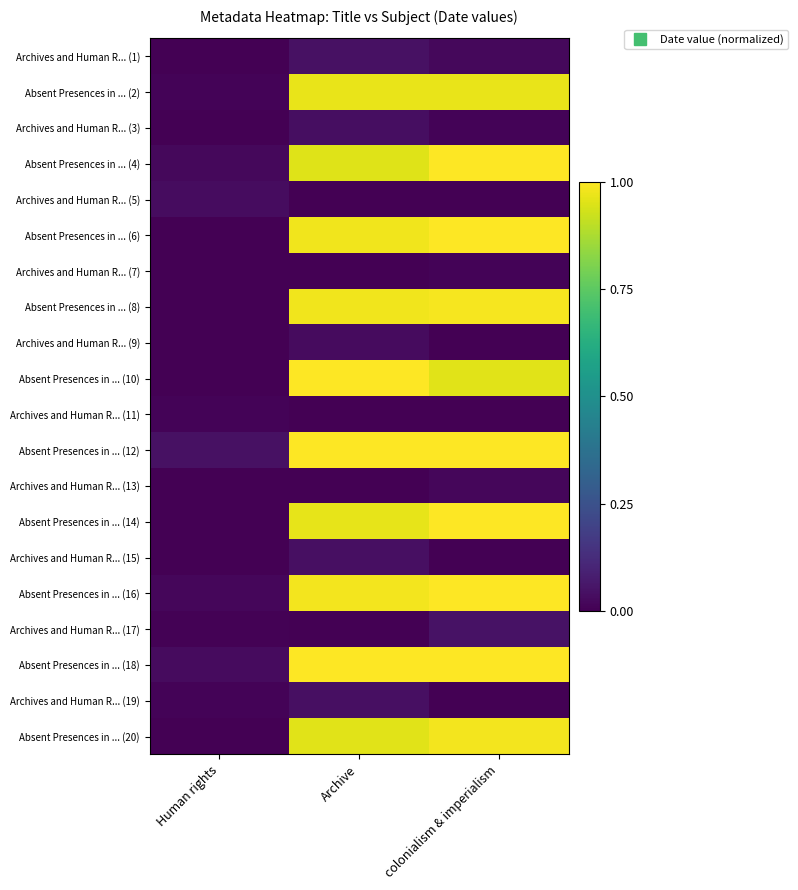

Rank the series at Archive from lowest to highest value.

Archives and Human R... (5), Archives and Human R... (7), Archives and Human R... (11), Archives and Human R... (13), Archives and Human R... (17), Archives and Human R... (9), Archives and Human R... (3), Archives and Human R... (15), Archives and Human R... (19), Archives and Human R... (1), Absent Presences in ... (4), Absent Presences in ... (20), Absent Presences in ... (14), Absent Presences in ... (2), Absent Presences in ... (8), Absent Presences in ... (6), Absent Presences in ... (16), Absent Presences in ... (10), Absent Presences in ... (12), Absent Presences in ... (18)